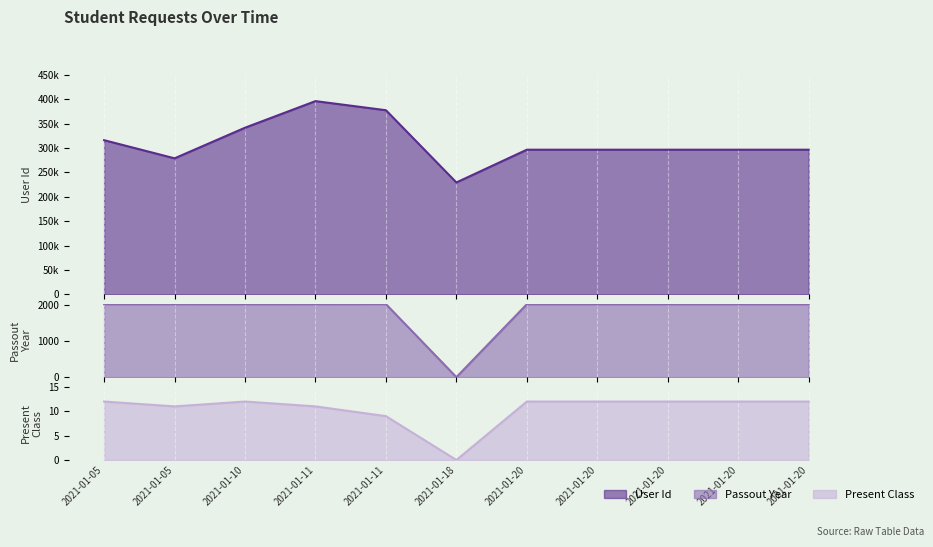

Reading right to left, transcribe all the data shown in this chart.

User Id: 2021-01-20=296725	2021-01-20=296725	2021-01-20=296725	2021-01-20=296725	2021-01-20=296725	2021-01-18=229509	2021-01-11=377733	2021-01-11=396419	2021-01-10=341836	2021-01-05=279028	2021-01-05=316255
Passout Year: 2021-01-20=2021	2021-01-20=2021	2021-01-20=2021	2021-01-20=2021	2021-01-20=2021	2021-01-18=0	2021-01-11=2024	2021-01-11=2022	2021-01-10=2021	2021-01-05=2022	2021-01-05=2021
Present Class: 2021-01-20=12	2021-01-20=12	2021-01-20=12	2021-01-20=12	2021-01-20=12	2021-01-18=0	2021-01-11=9	2021-01-11=11	2021-01-10=12	2021-01-05=11	2021-01-05=12